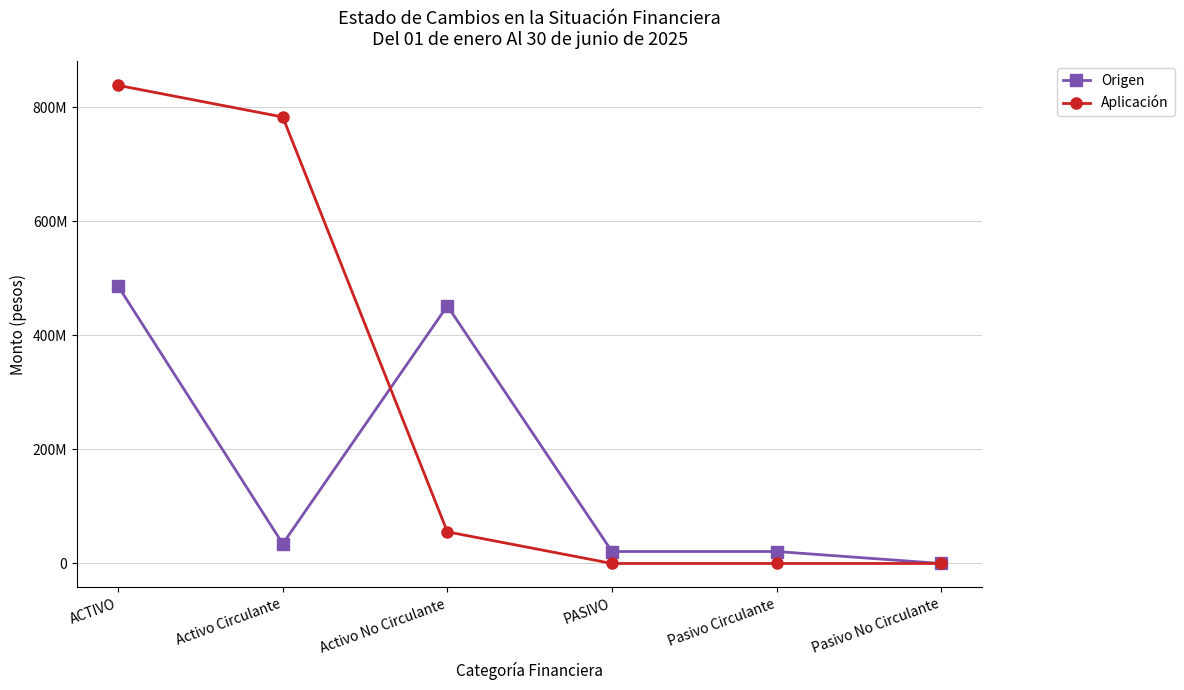

What is the total value across all series at Activo Circulante?

817025823